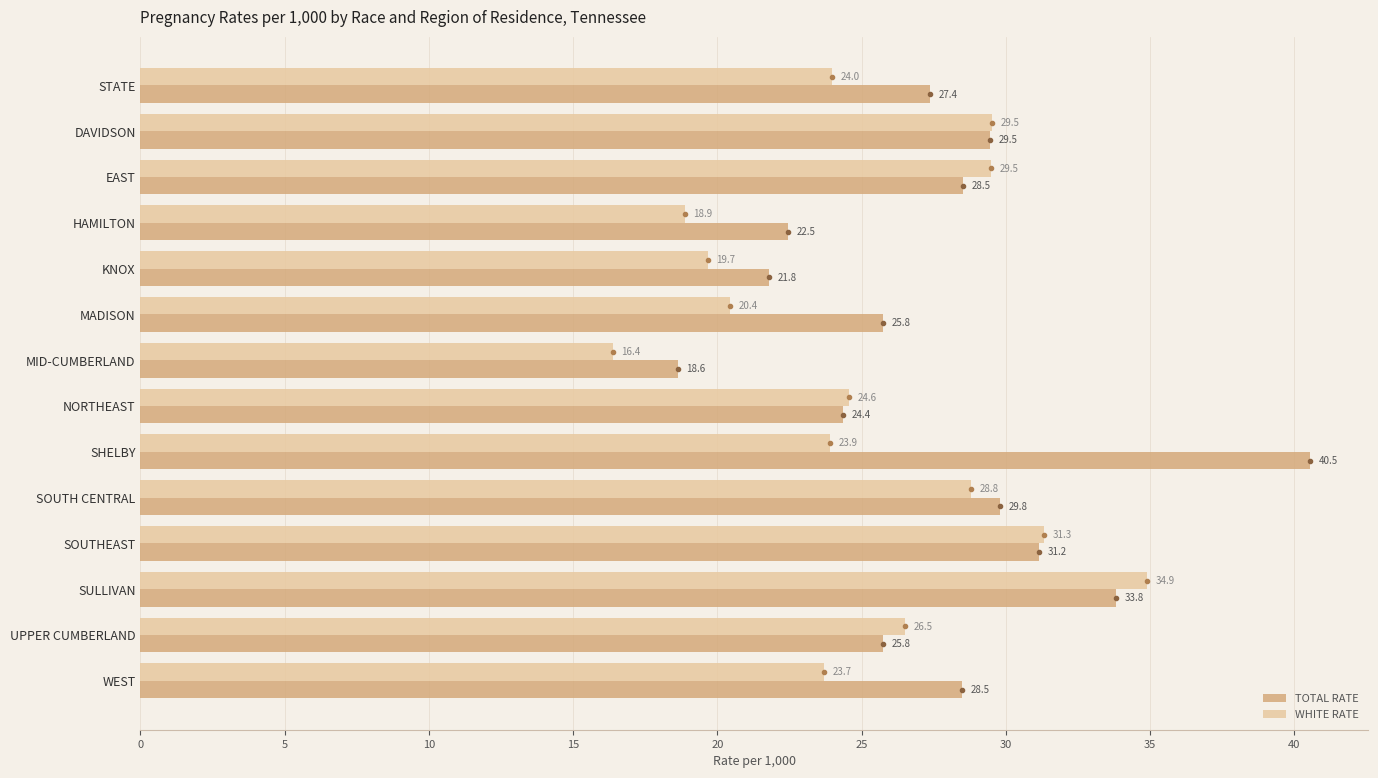

What is the maximum value shown in the chart?

40.5